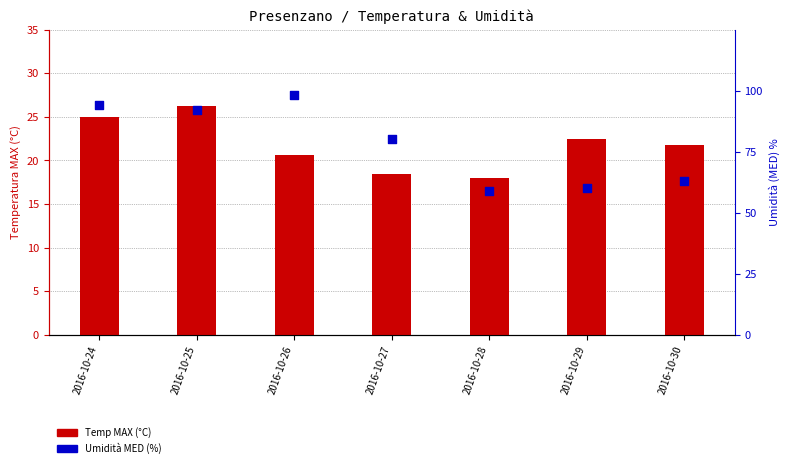

Which series has the largest Y range (max minus min)?

Umidità MED (%)